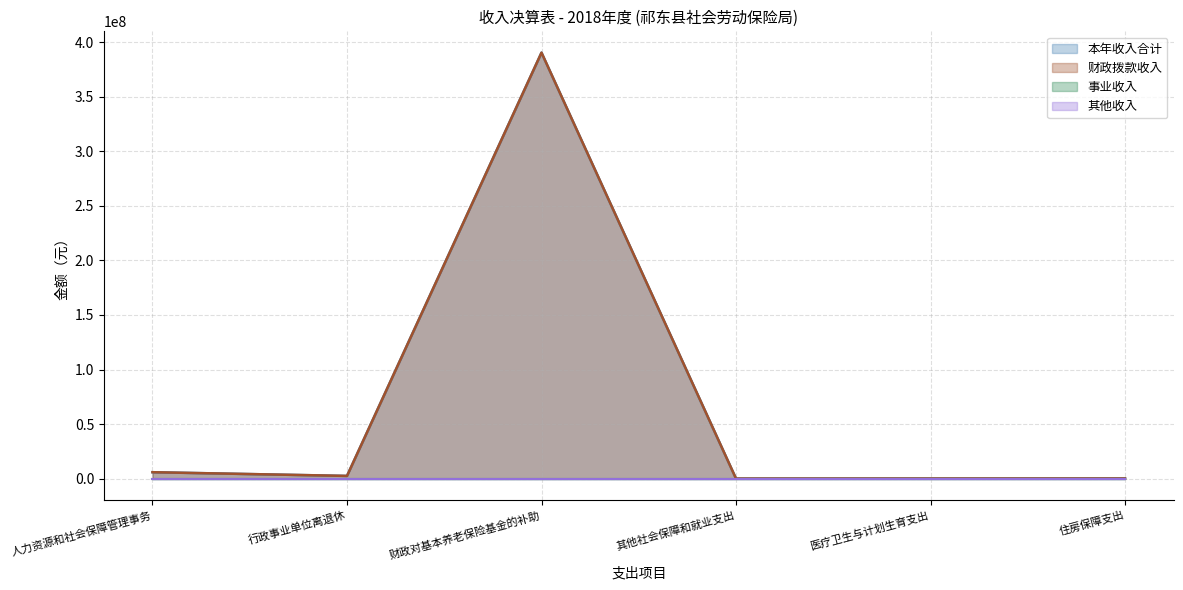

True or false: 本年收入合计 and 财政拨款收入 intersect in this chart.

False